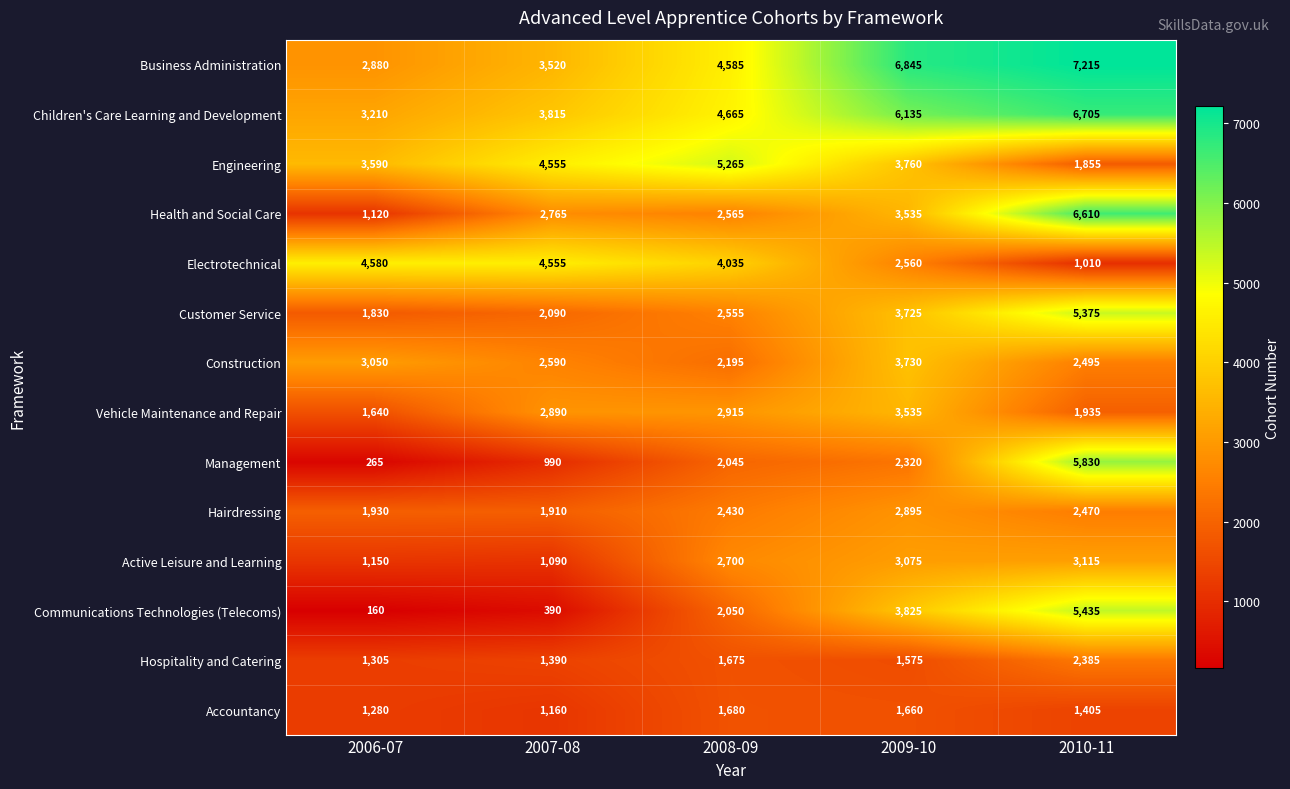

What is the greatest value displayed?

7215